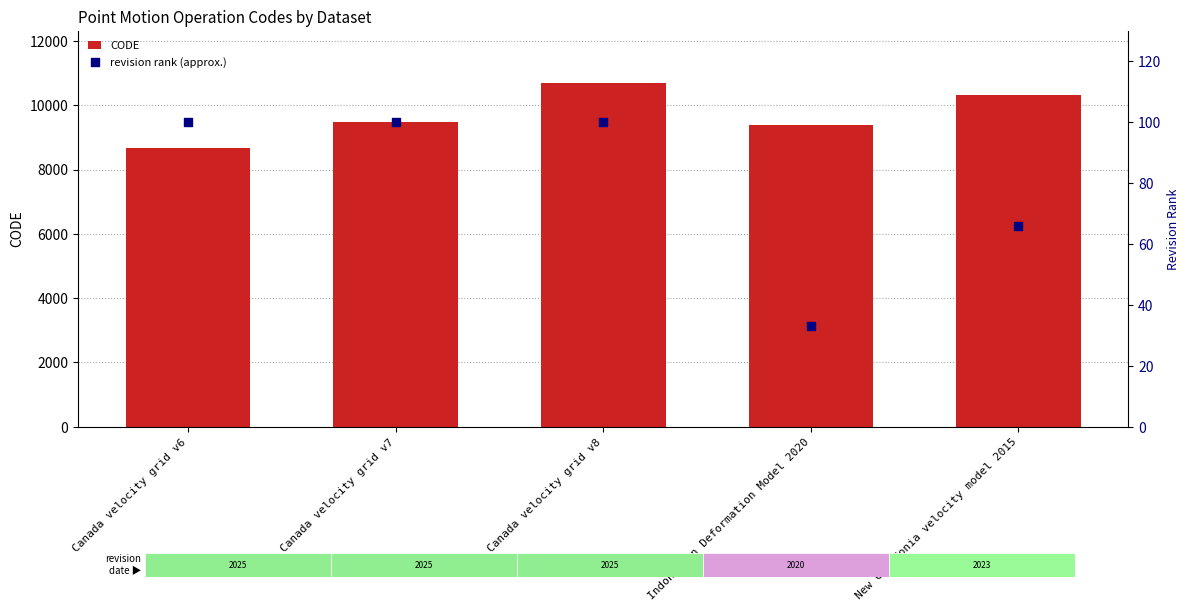

Which series has the largest total across all categories?

CODE